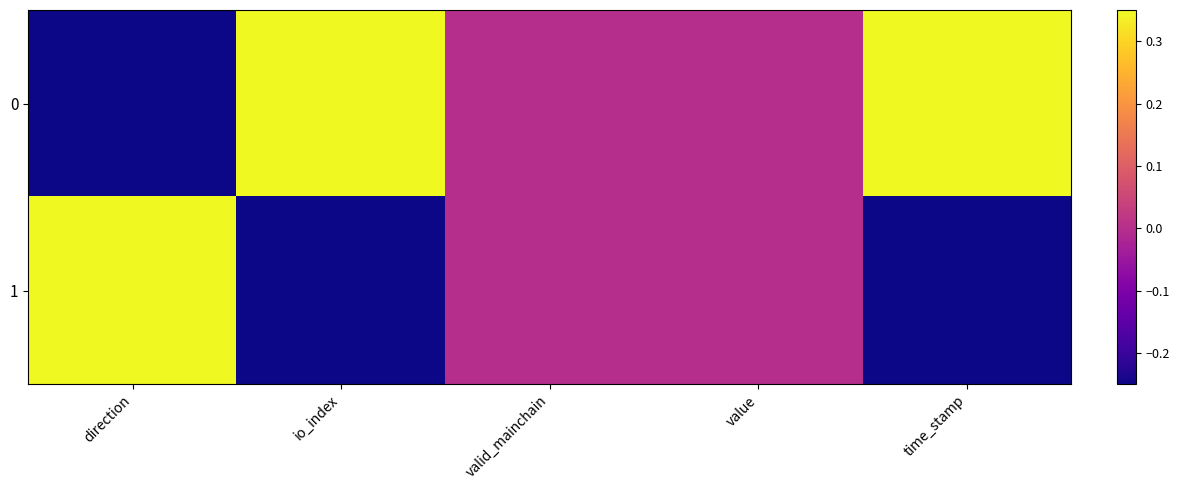

At which category does the chart reach its minimum across all series?

direction